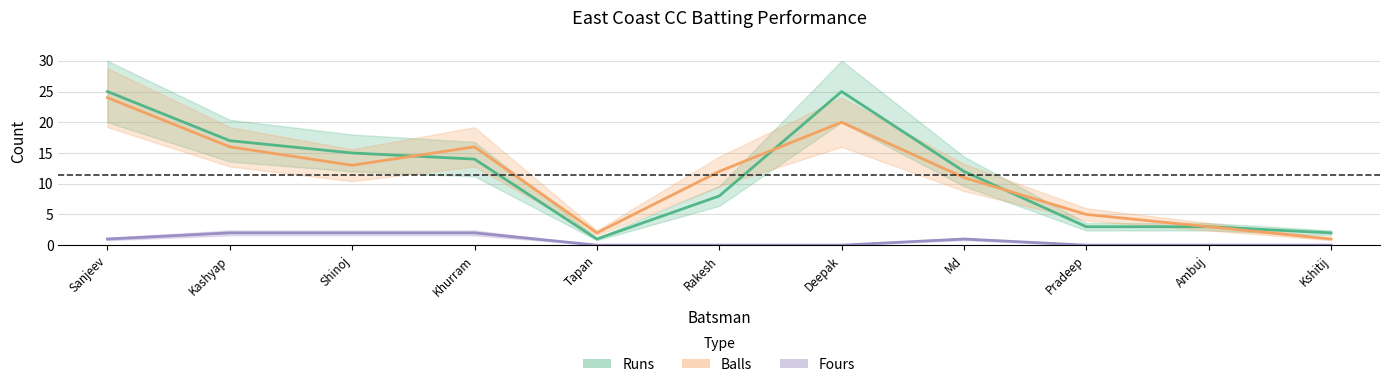

What is the difference between the second highest and second lowest values in the Balls series?

18